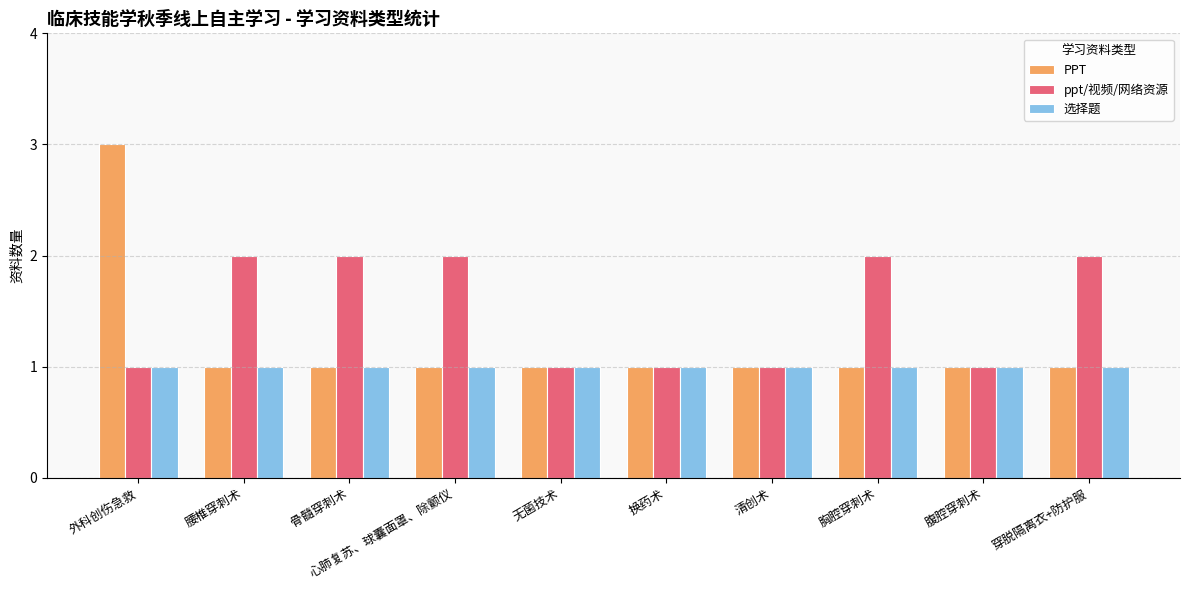

Are the bars horizontal?

No